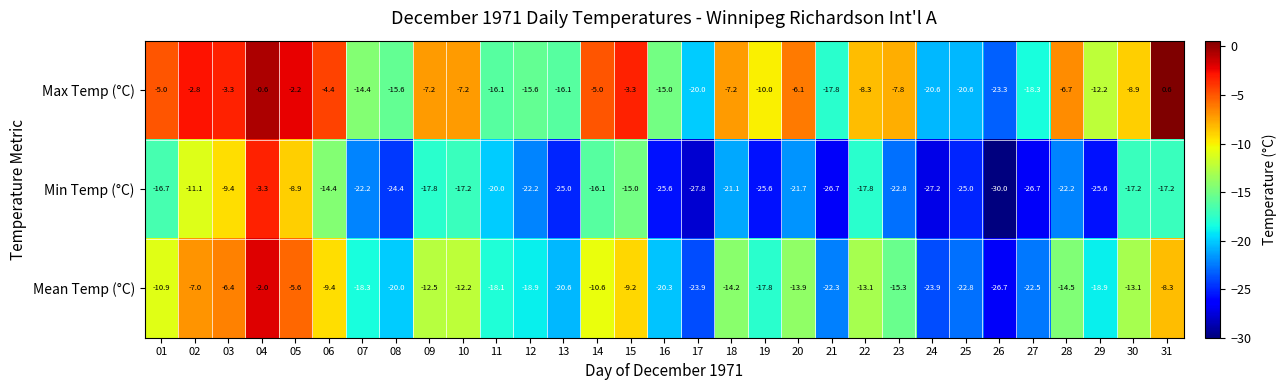

What value does the Mean Temp (°C) series have at 26?

-26.7